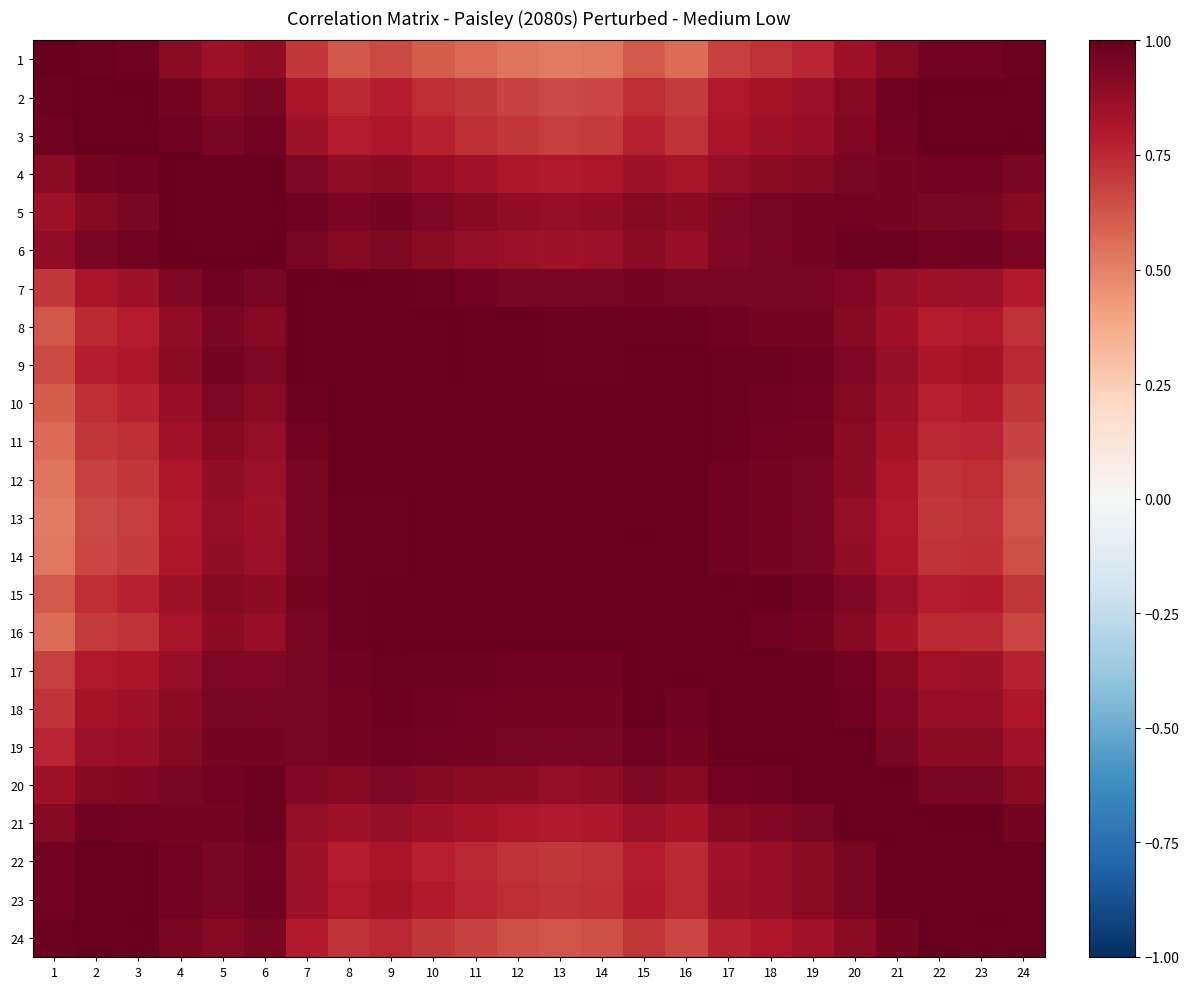

Rank the series by their maximum value, from highest to lowest.

1, 2, 3, 4, 6, 8, 9, 10, 11, 12, 13, 14, 15, 16, 17, 18, 19, 21, 22, 23, 5, 7, 24, 20